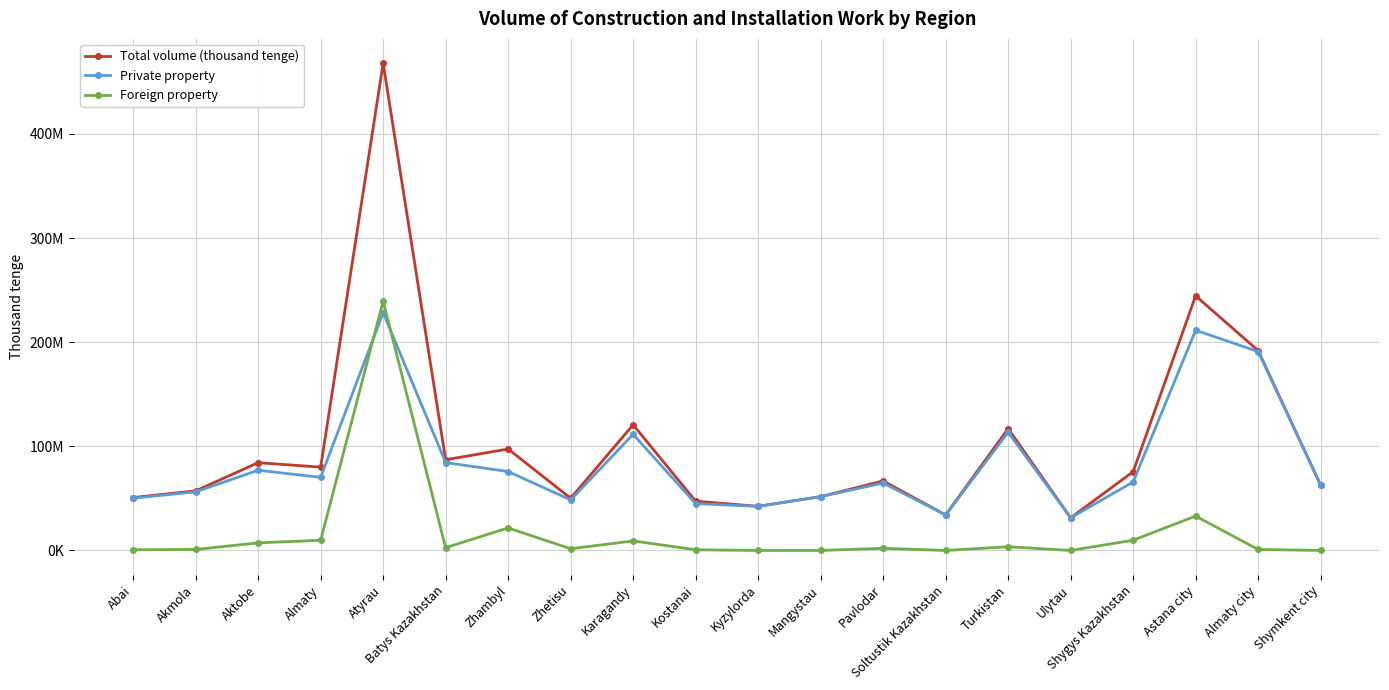

Is the value of Foreign property at Zhetisu greater than the value of Private property at Ulytau?

No